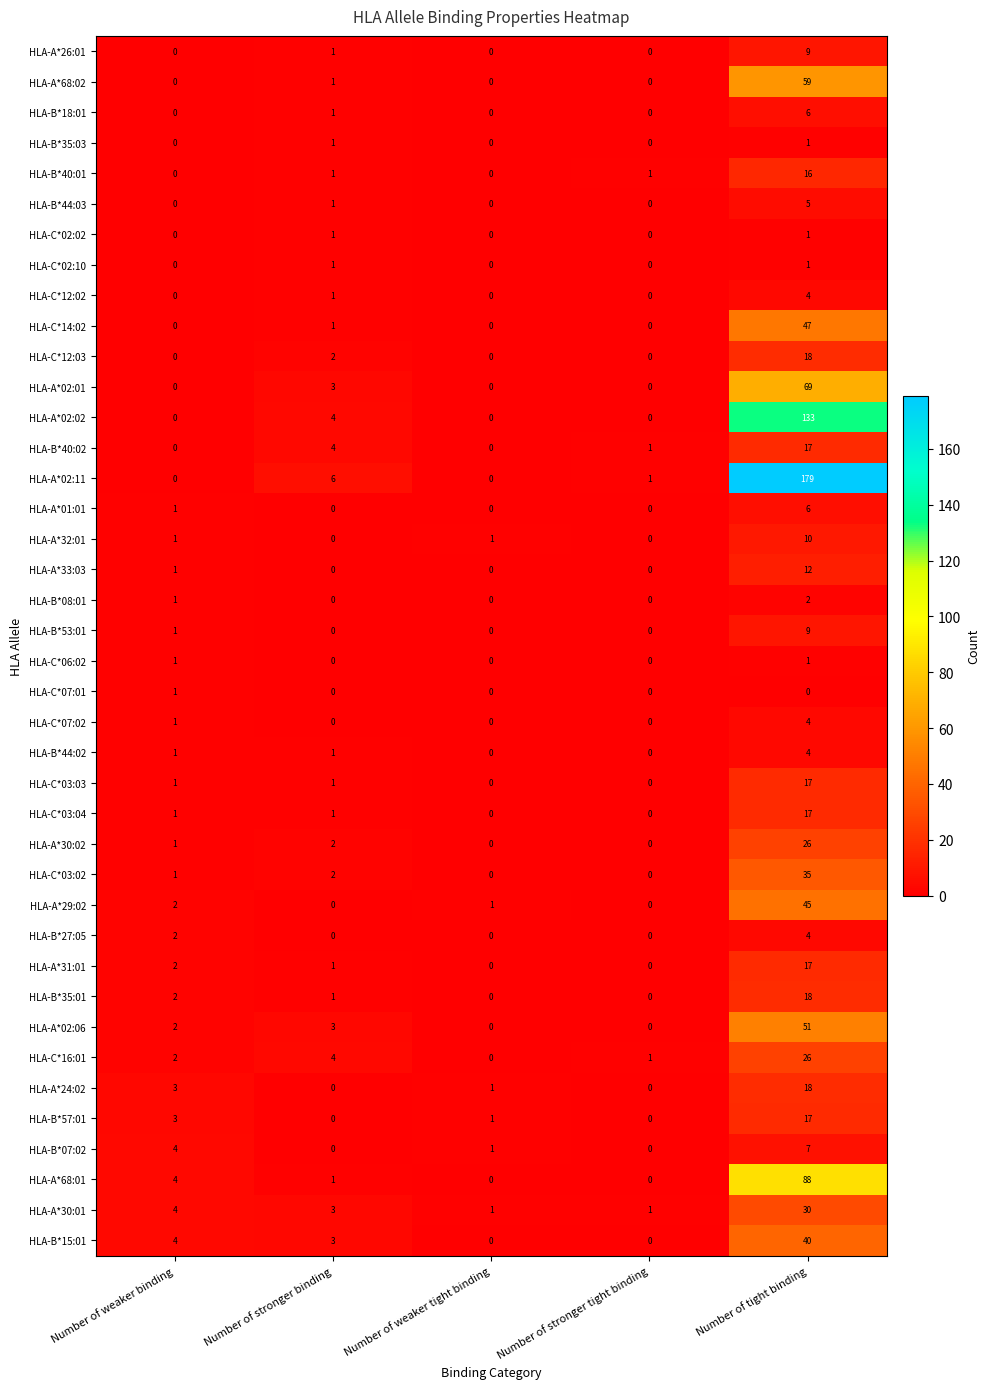

What is the difference between the maximum and minimum values in the HLA-B*44:02 series?

4